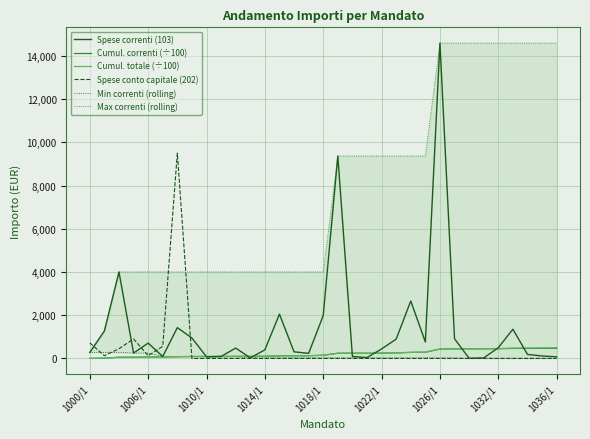

Reading right to left, what are all the values shown in this chart?

Spese correnti (103): 75.0	114.0	185.3	1352.0	497.8	22.0	9.0	908.9	14588.5	762.5	2657.2	892.9	439.2	39.6	92.5	9364.3	1982.5	234.8	305.0	2049.6	396.7	25.9	479.5	91.8	75.2	945.0	1425.2	89.7	708.7	249.3	4000.0	1268.8	280.2
Cumul. correnti (÷100): 466.1	465.3	464.2	462.3	448.8	443.8	443.6	443.5	434.4	288.6	280.9	254.4	245.4	241.0	240.6	239.7	146.1	126.3	123.9	120.9	100.4	96.4	96.1	91.3	90.4	89.7	80.2	66.0	65.1	58.0	55.5	15.5	2.8
Cumul. totale (÷100): 494.9	488.5	486.1	475.3	457.3	451.0	443.6	443.5	434.4	288.6	280.9	254.4	245.4	241.0	240.6	239.7	146.1	126.3	123.9	120.9	100.4	96.4	96.1	91.3	90.4	89.7	80.2	66.0	65.1	58.0	55.5	15.5	2.8
Spese conto capitale (202): 0.0	0.0	0.0	0.0	0.0	0.0	0.0	0.0	0.0	0.0	0.0	0.0	0.0	0.0	0.0	0.0	0.0	0.0	0.0	0.0	0.0	0.0	0.0	0.0	0.0	0.0	9500.0	562.5	125.0	900.0	450.0	125.0	720.0
Min correnti (rolling): 9.0	9.0	9.0	9.0	9.0	9.0	9.0	25.9	25.9	25.9	25.9	25.9	25.9	25.9	25.9	25.9	25.9	25.9	25.9	25.9	25.9	25.9	75.2	75.2	75.2	89.7	89.7	89.7	249.3	249.3	280.2	280.2	280.2
Max correnti (rolling): 14588.5	14588.5	14588.5	14588.5	14588.5	14588.5	14588.5	14588.5	14588.5	9364.3	9364.3	9364.3	9364.3	9364.3	9364.3	9364.3	4000.0	4000.0	4000.0	4000.0	4000.0	4000.0	4000.0	4000.0	4000.0	4000.0	4000.0	4000.0	4000.0	4000.0	4000.0	1268.8	280.2